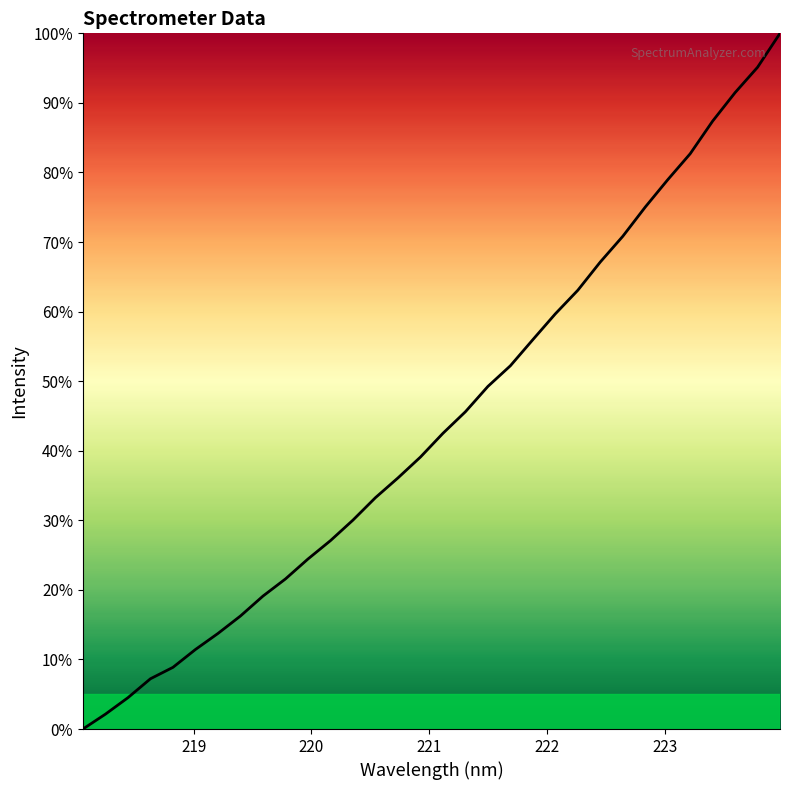

What is the difference between the maximum and minimum values?

100.0